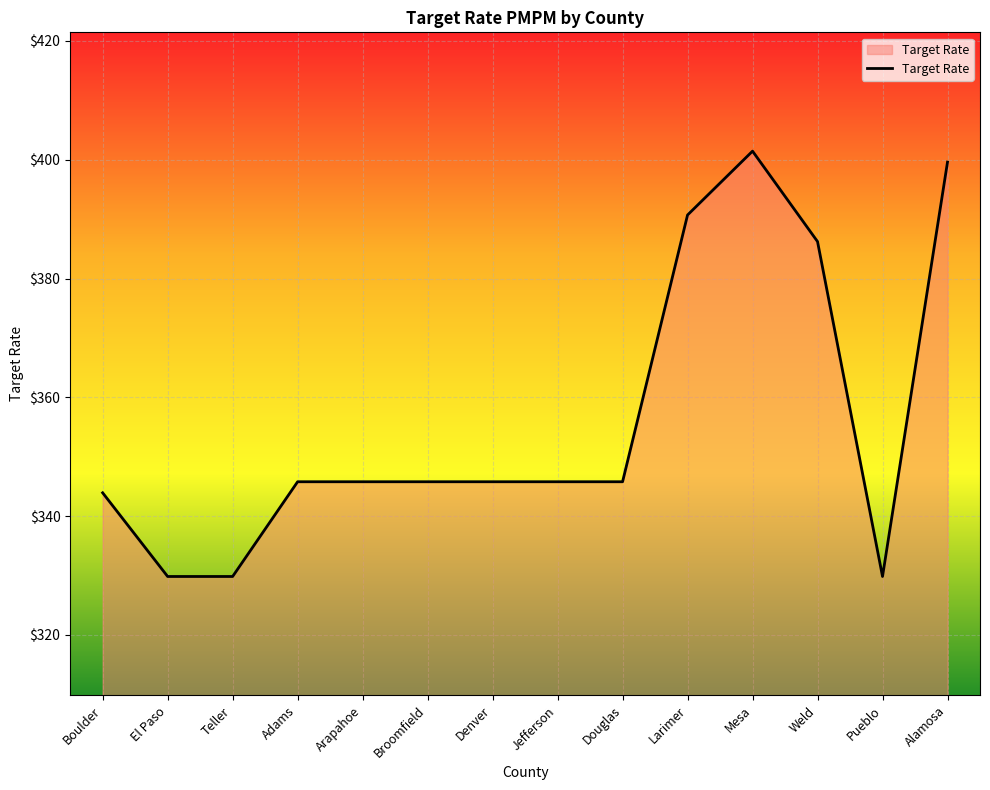

Between Jefferson and El Paso, which is larger?

Jefferson